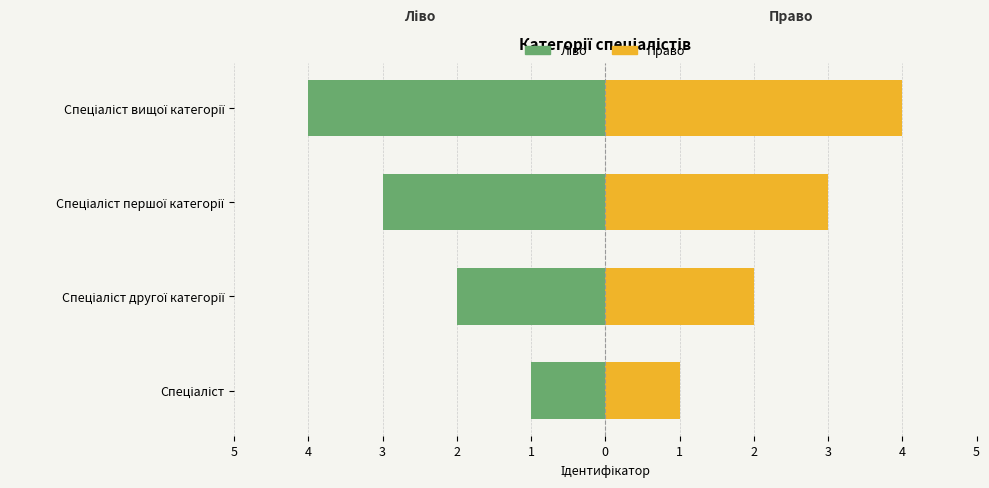

Does the chart contain any negative values?

Yes